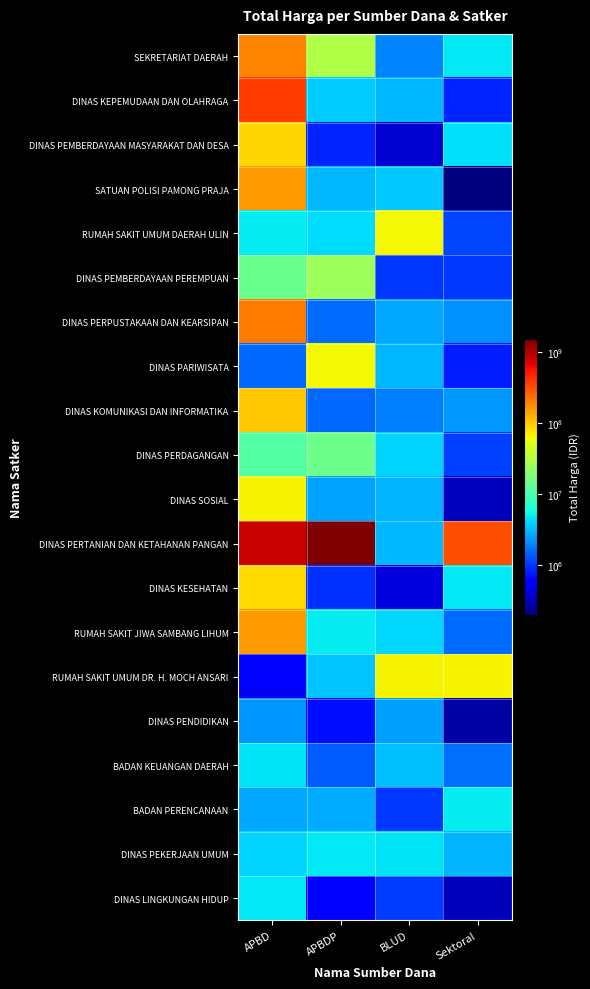

Between APBD and APBDP, which series saw the biggest shift?

DINAS PERTANIAN DAN KETAHANAN PANGAN